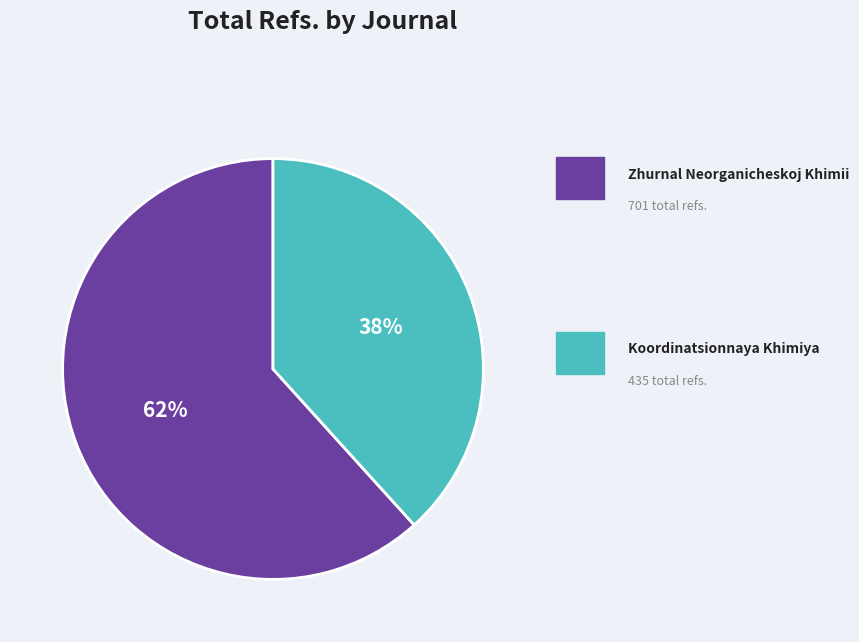

To the nearest percent, what is the average slice percentage?

50%